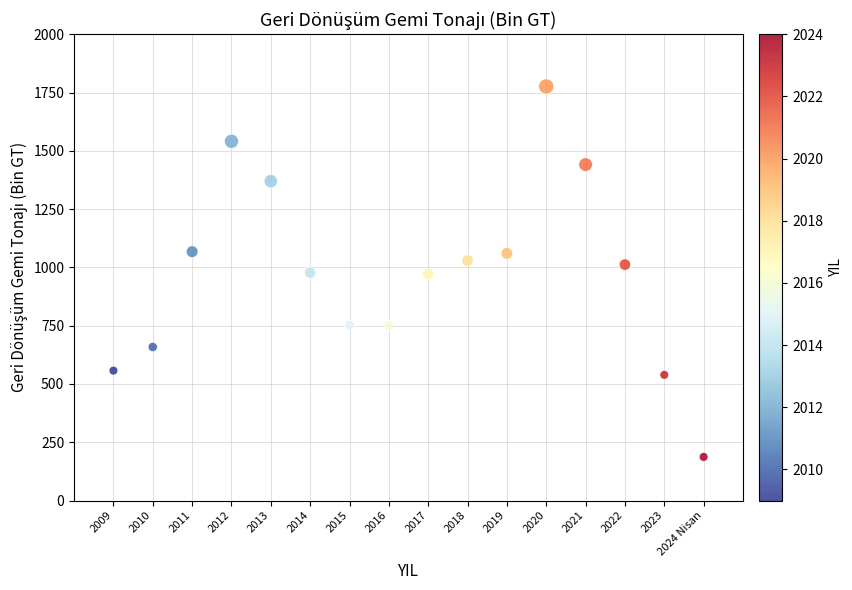

What is the range of Y values (max minus min)?

1589.0